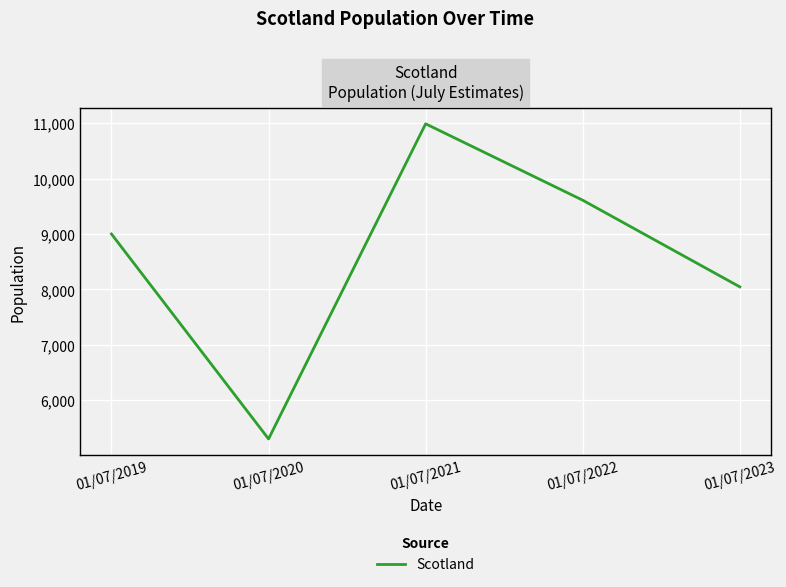

At which category does the data reach its first local peak?

01/07/2021